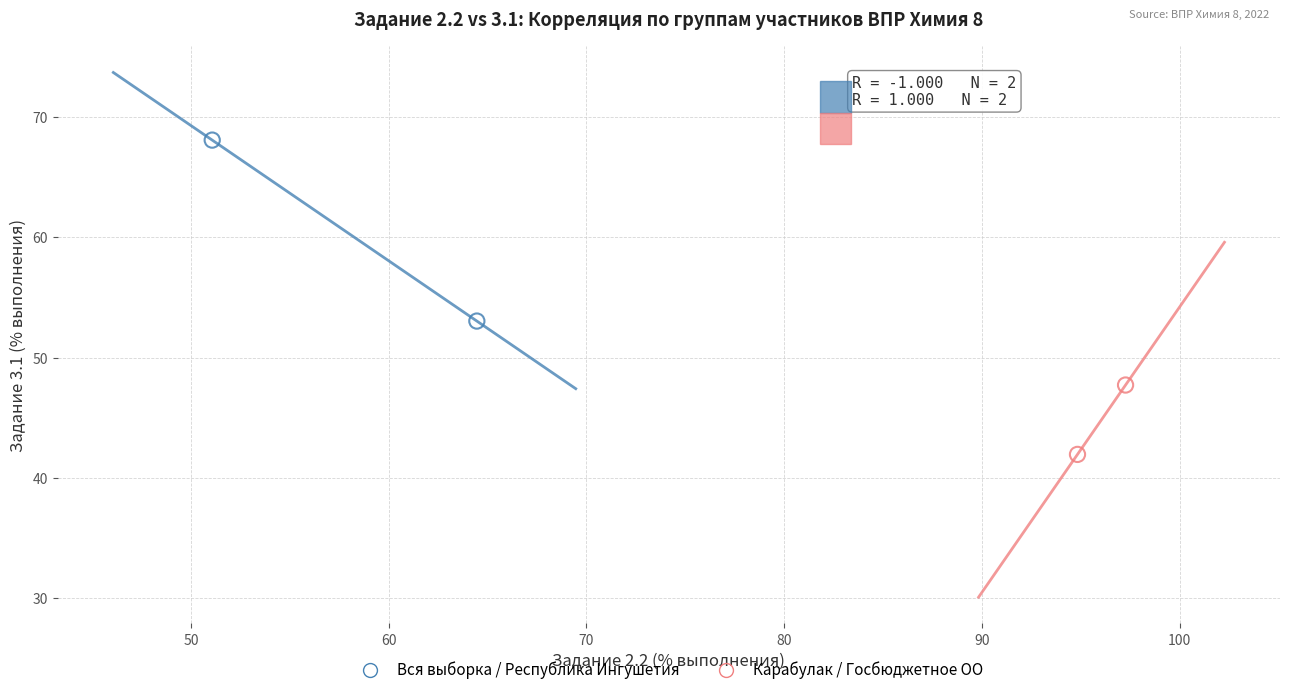

Which series reaches the maximum Y coordinate?

Вся выборка / Республика Ингушетия